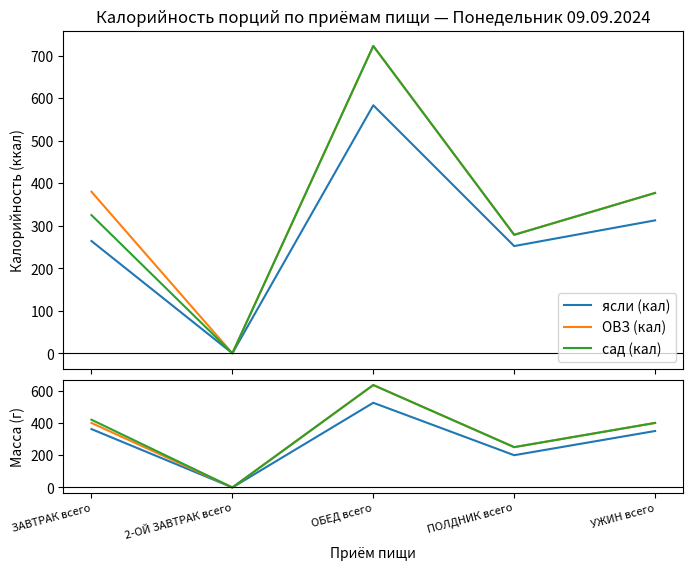

What are all the series names shown in the legend?

ясли (кал), ОВЗ (кал), сад (кал), ясли (масса), ОВЗ (масса), сад (масса)